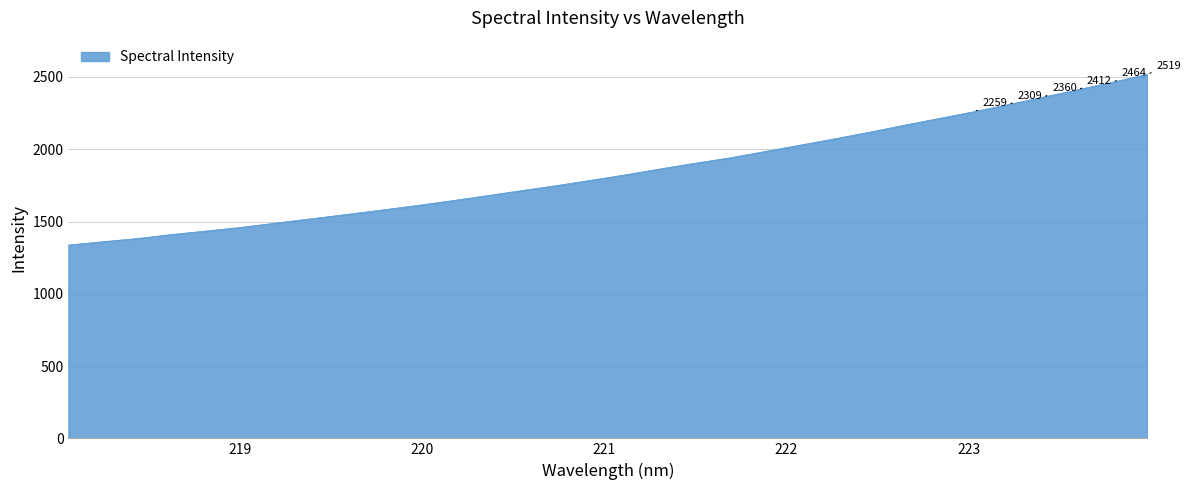

What is the smallest value displayed?

1337.2